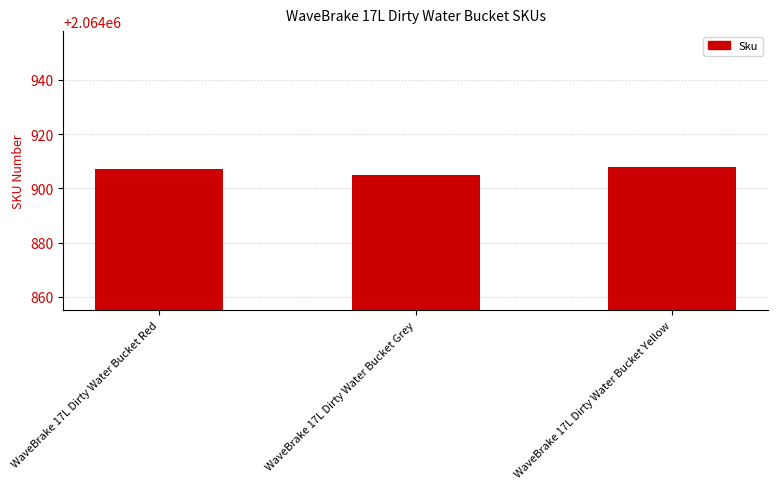

Which has a higher value, WaveBrake 17L Dirty Water Bucket Yellow or WaveBrake 17L Dirty Water Bucket Grey?

WaveBrake 17L Dirty Water Bucket Yellow